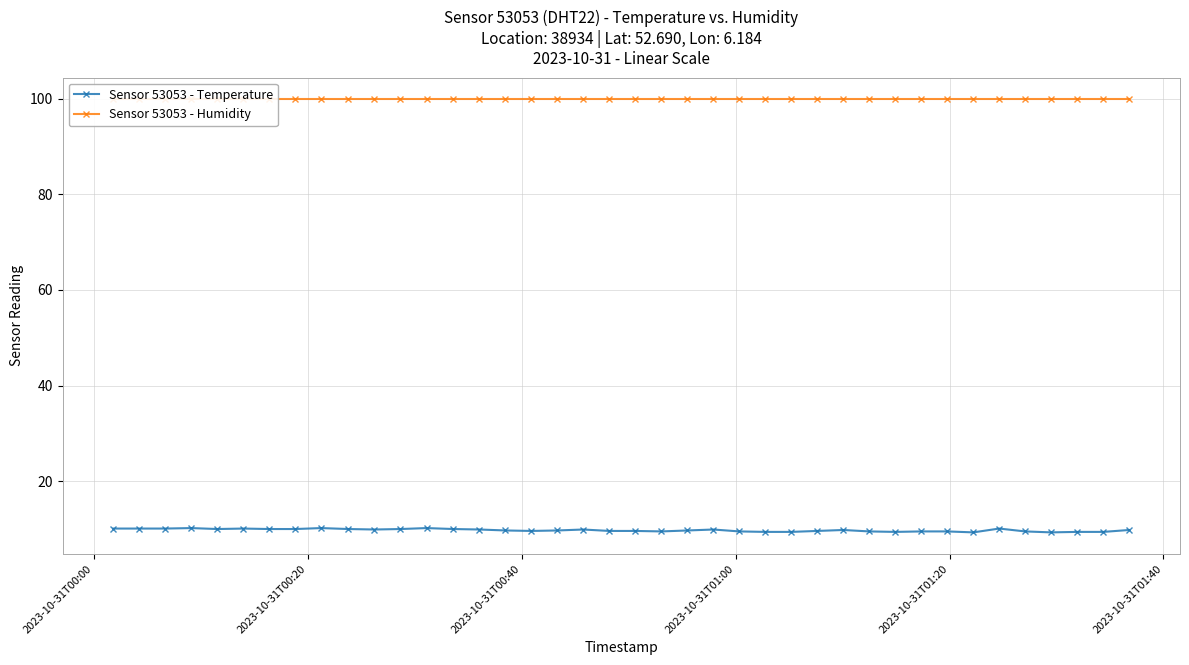

List the series in order of their overall mean, lowest first.

Sensor 53053 - Temperature, Sensor 53053 - Humidity